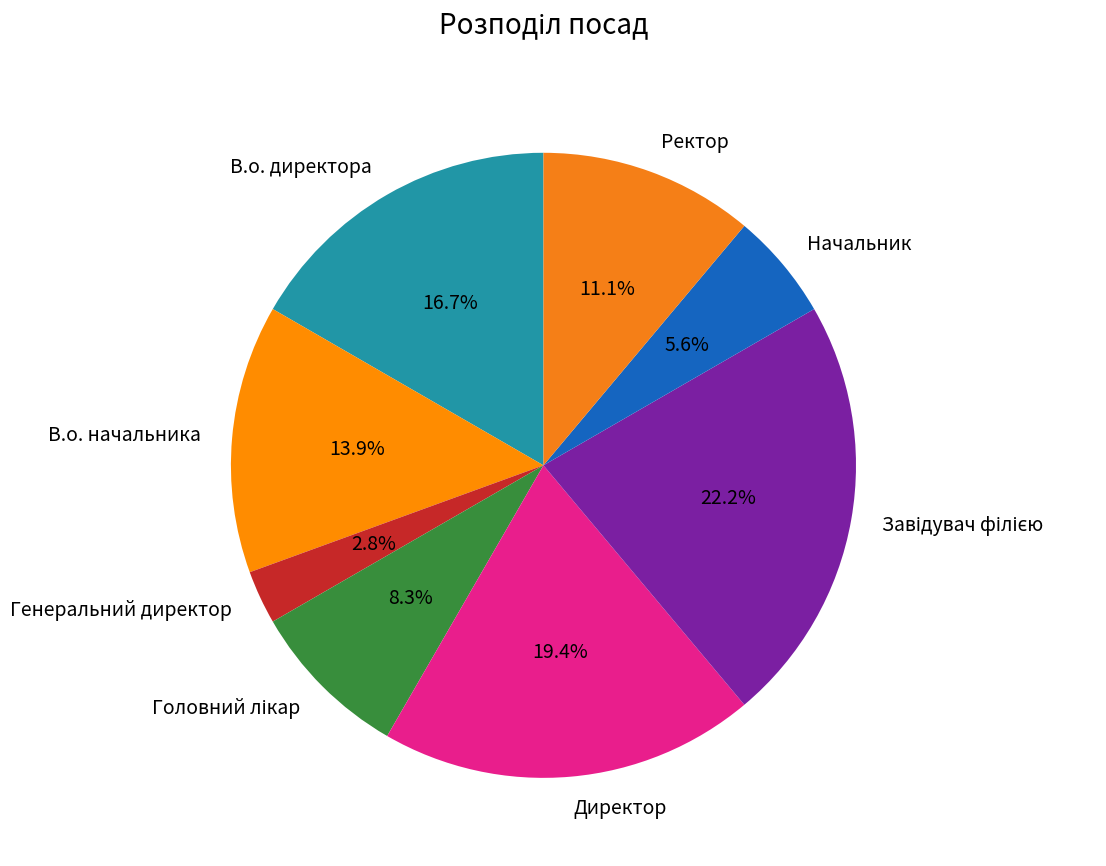

The В.о. директора slice represents 31% of the pie. True or false?

False